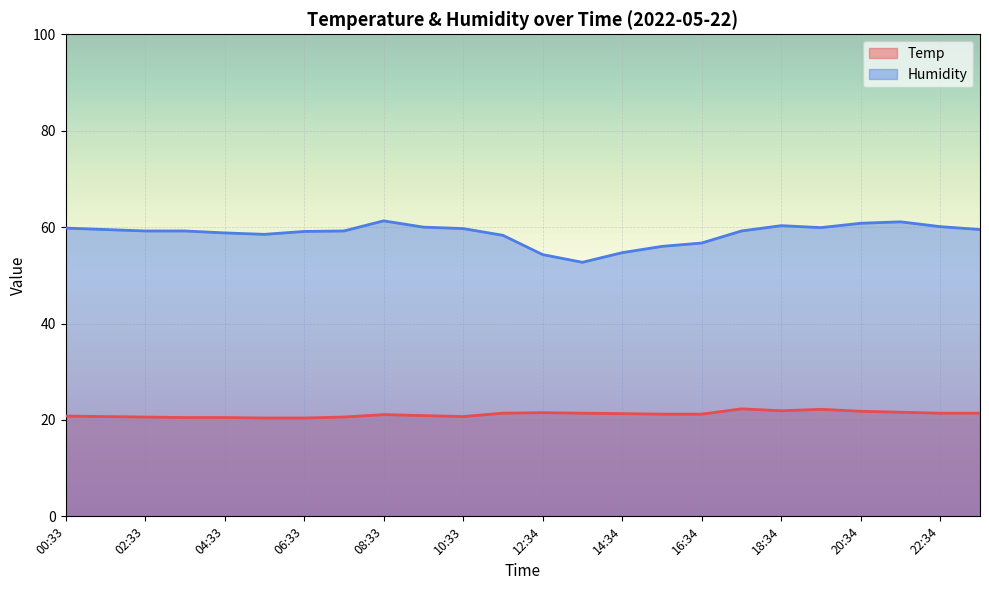

How many data points in Temp are above 21?

14